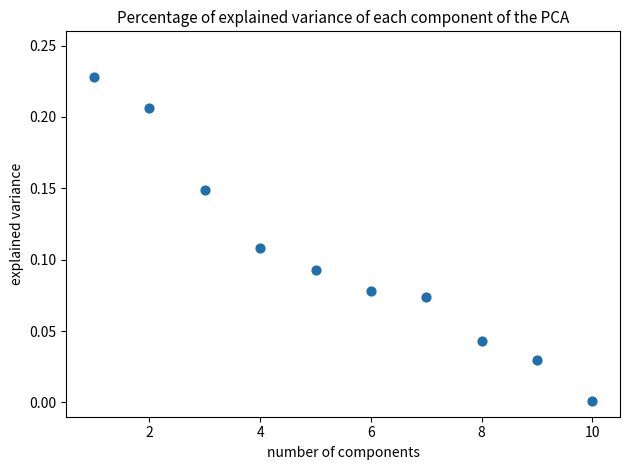

What is the average X value?

5.5